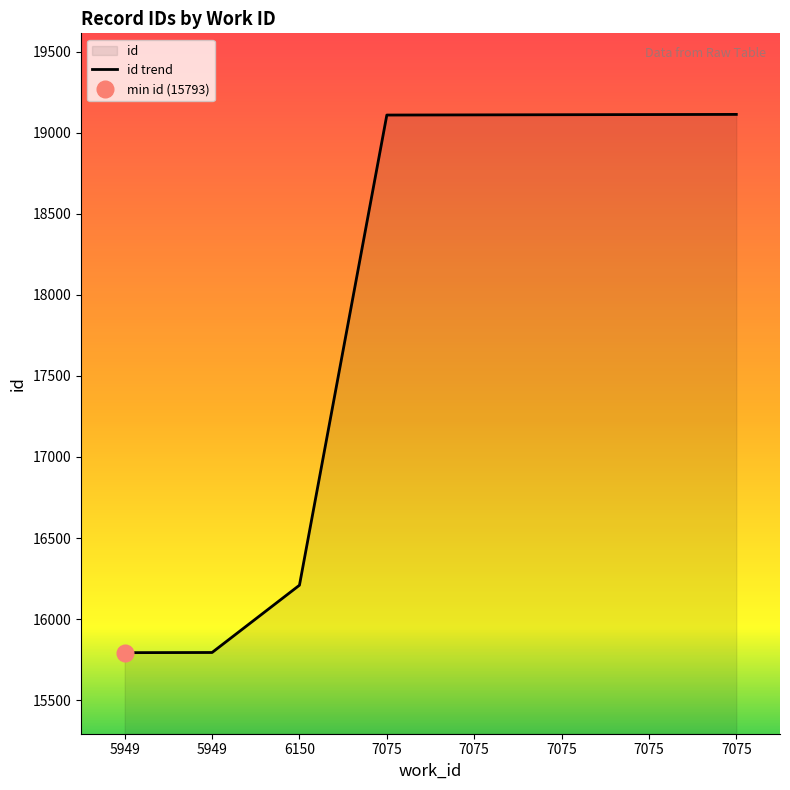

Reading left to right, what are all the values shown in this chart?

5949=15793	5949=15794	6150=16209	7075=19109	7075=19110	7075=19111	7075=19112	7075=19113